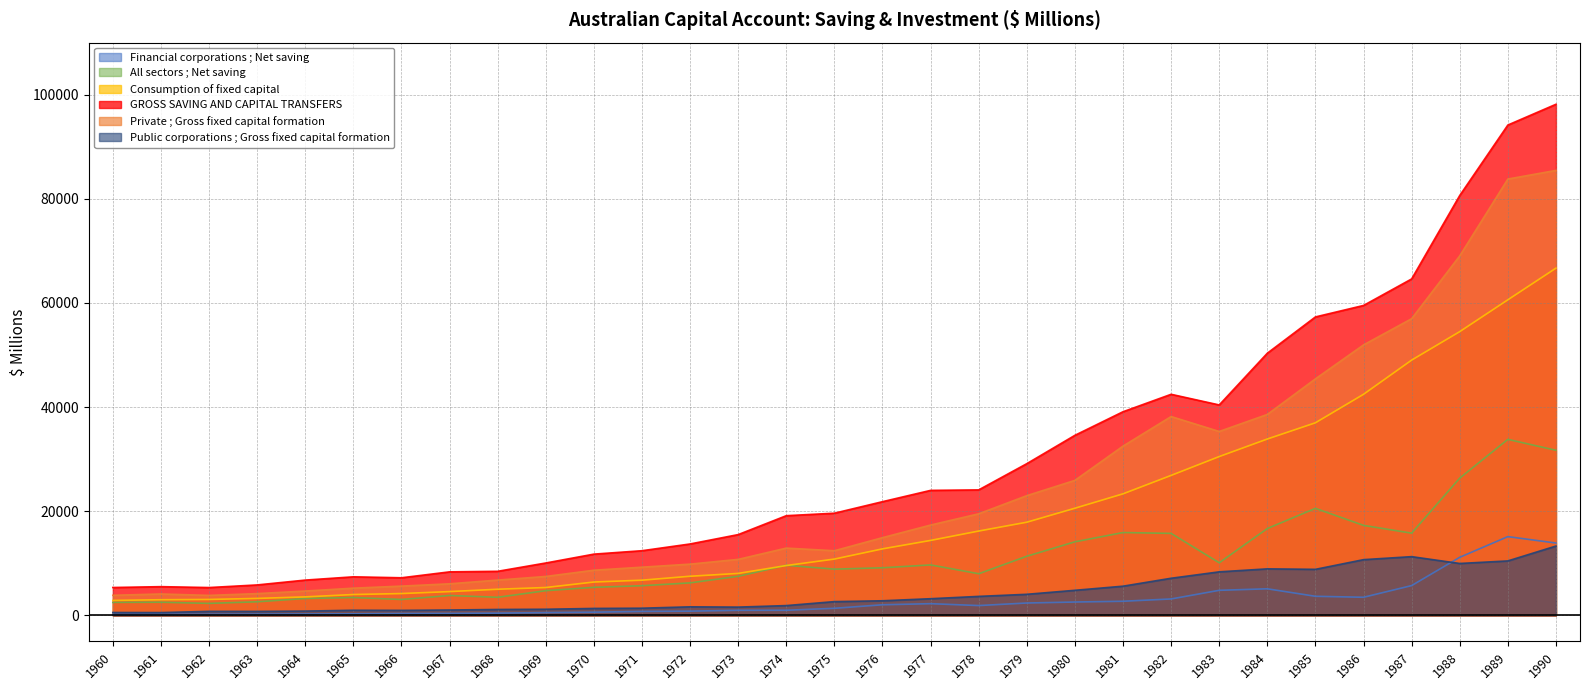

How many interior local valleys does the GROSS SAVING AND CAPITAL TRANSFERS series have?

3